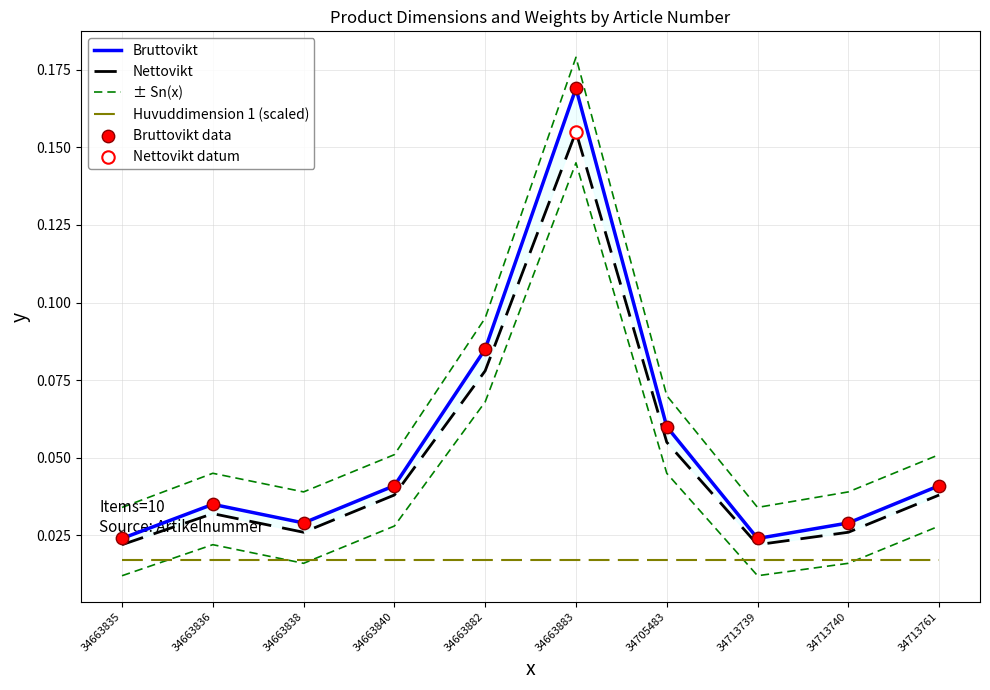

At how many categories does at least one series exceed 0?

10